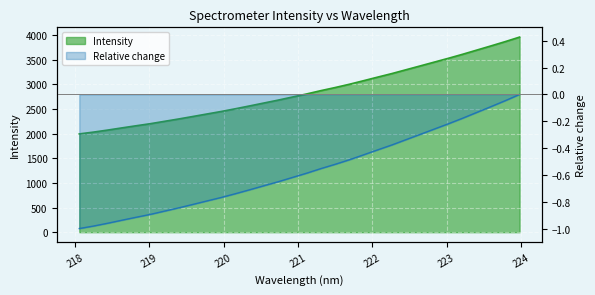

What is the sum of all values?

90960.0